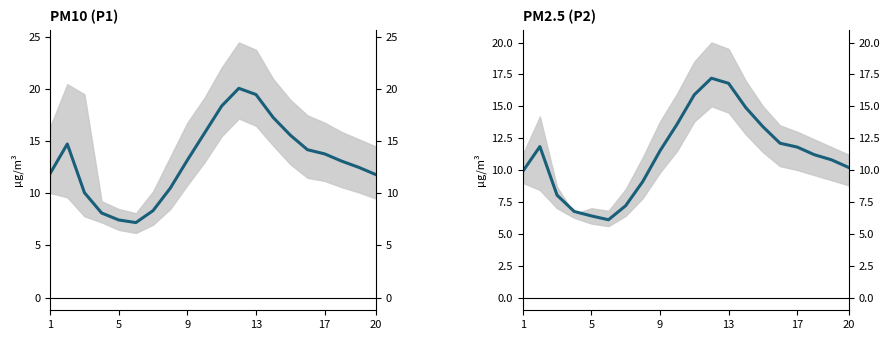

What is the difference between the maximum and second lowest values in the PM10 (P1) series?

12.7